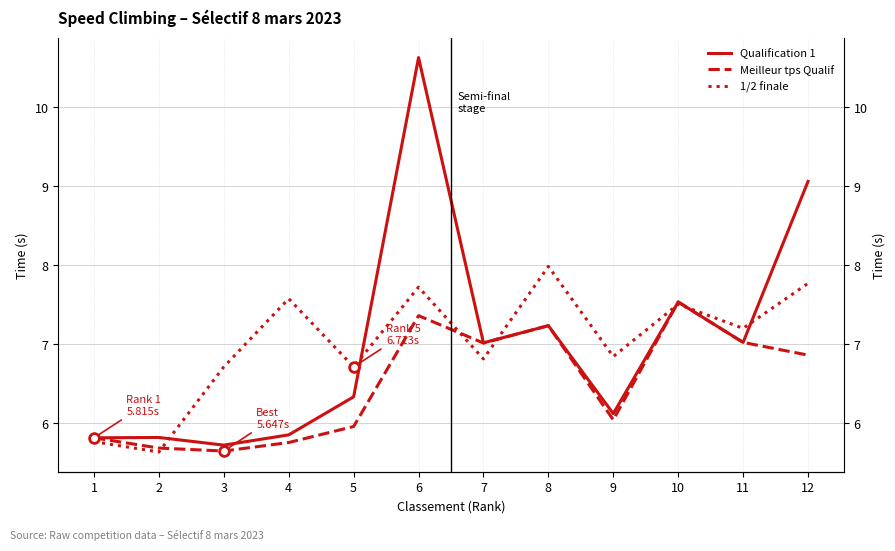

Which has a higher value, 8 or 9?

8